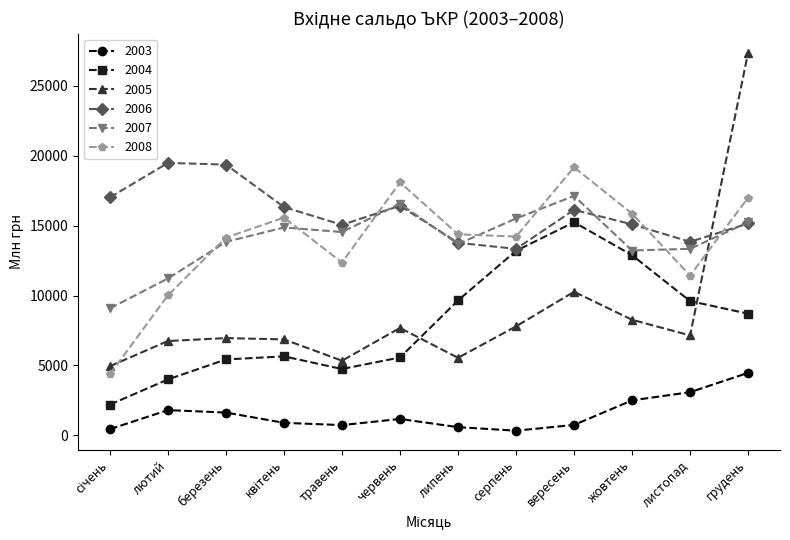

What is the label of the 12th point from the left?

грудень